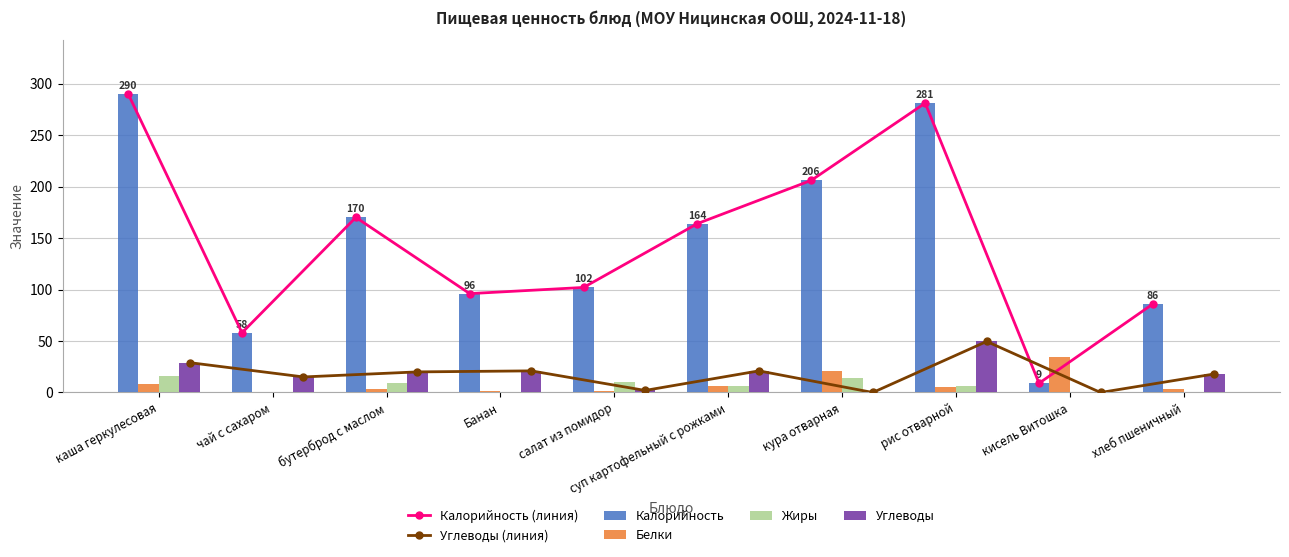

What is the value of the Углеводы bar at the 3rd from the left?

20.0